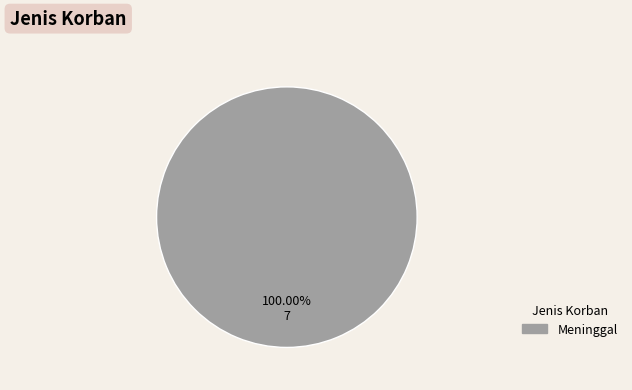

Rank the categories by value from highest to lowest.

Meninggal